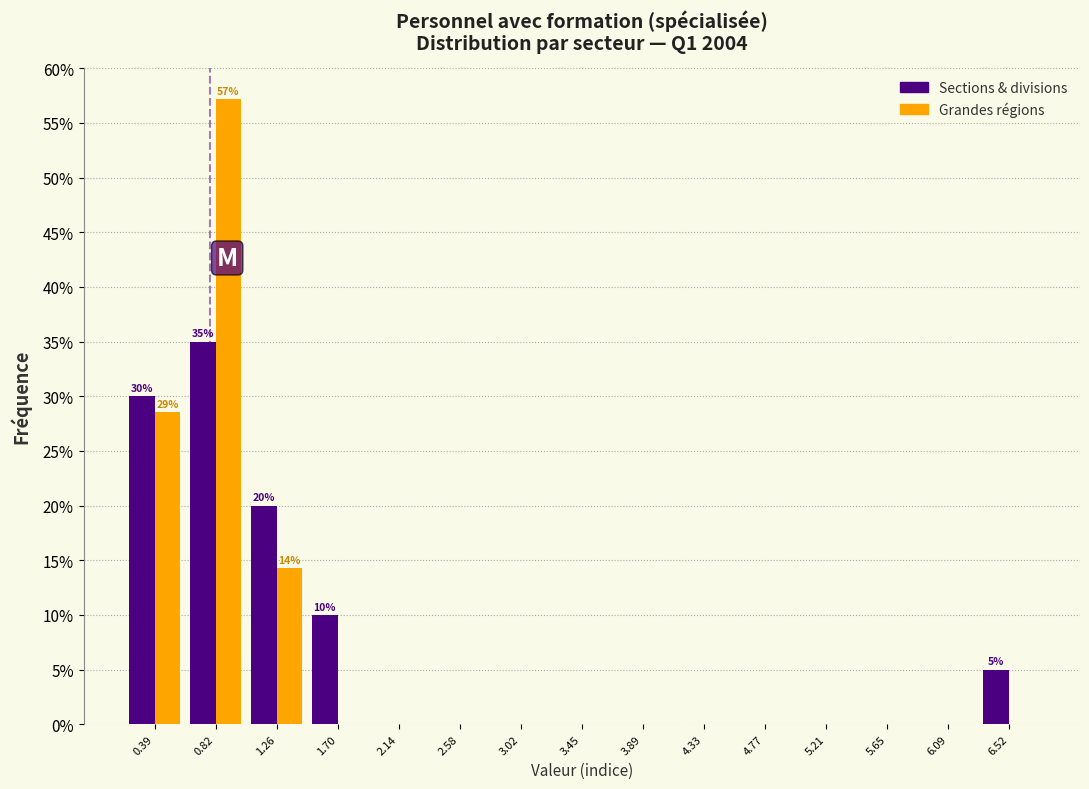

In the Sections & divisions series, which range on the x-axis has the tallest bar?

0.60 to 1.05